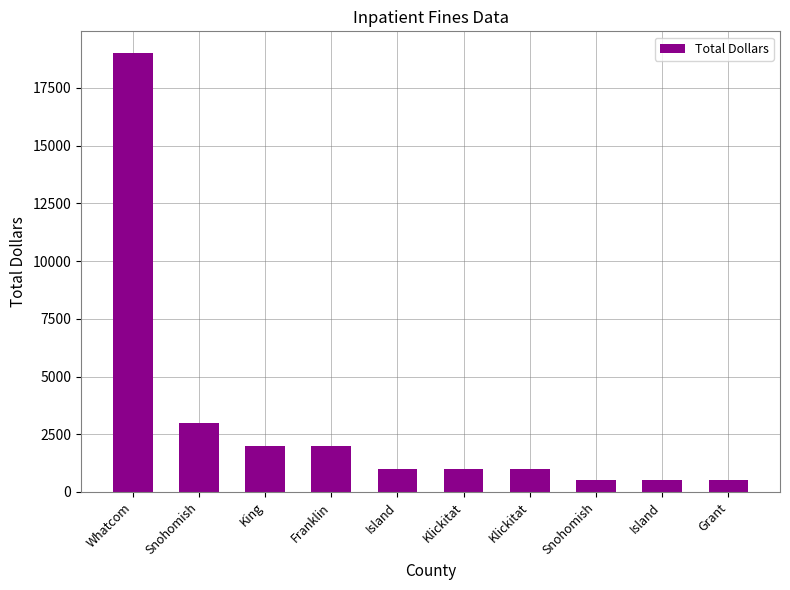

How many bars are there in total?

10